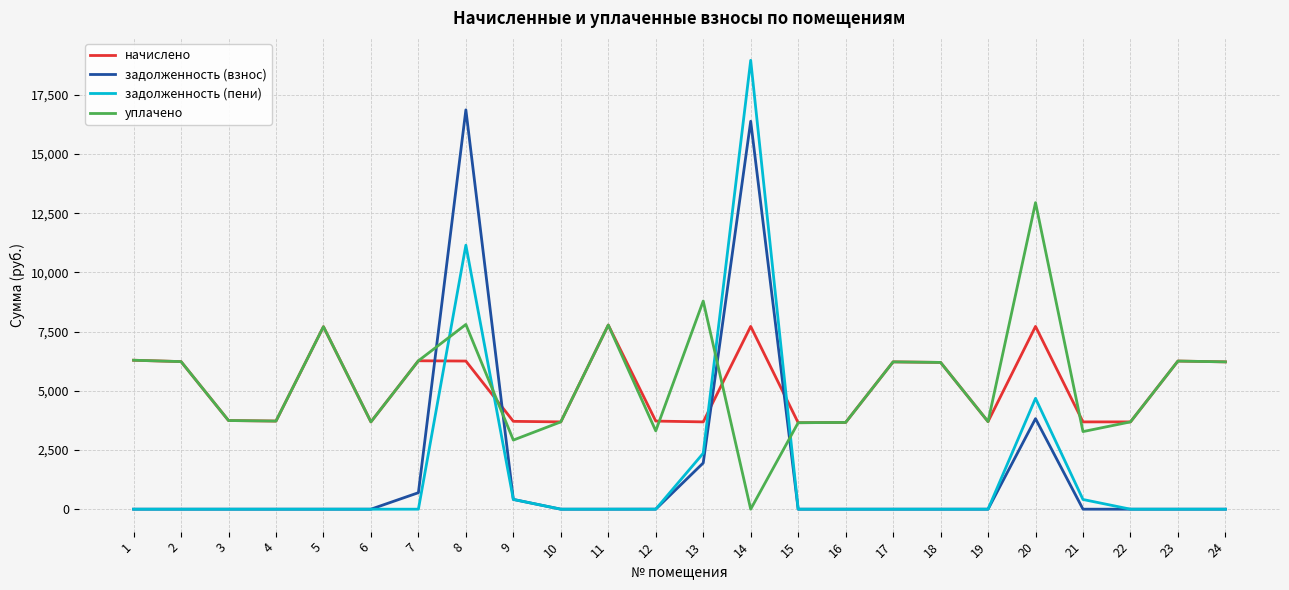

Rank the series by their maximum value, from lowest to highest.

начислено, уплачено, задолженность (взнос), задолженность (пени)